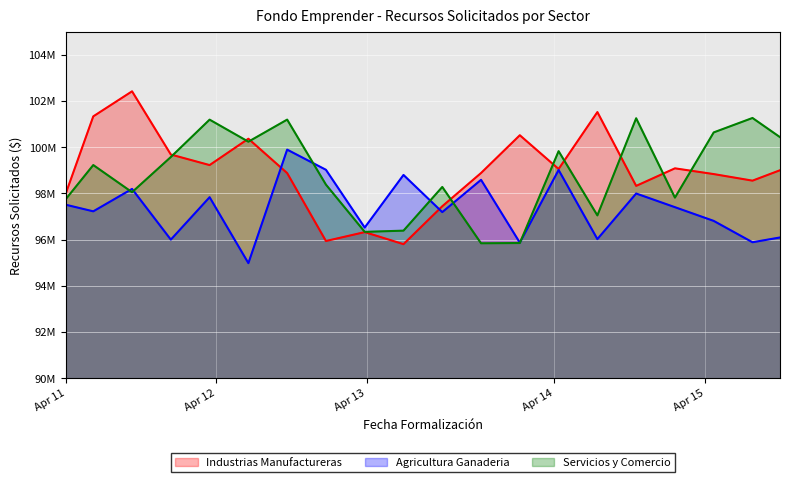

Between 4/15/2024 and 4/15/2024, which is larger?

4/15/2024